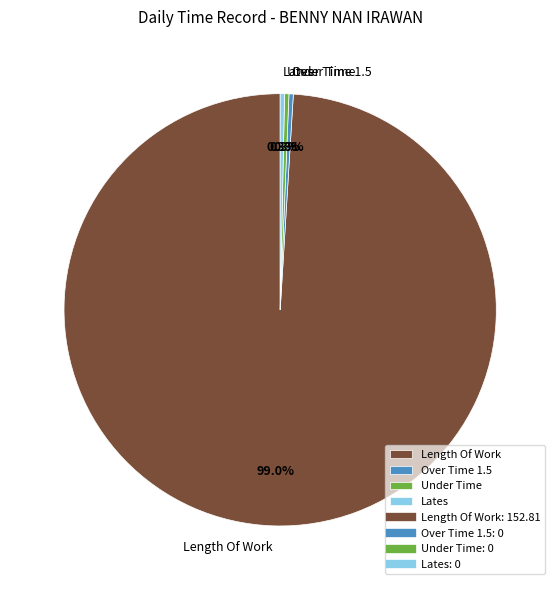

To the nearest percent, what is the combined percentage of Lates and Length Of Work?

99%